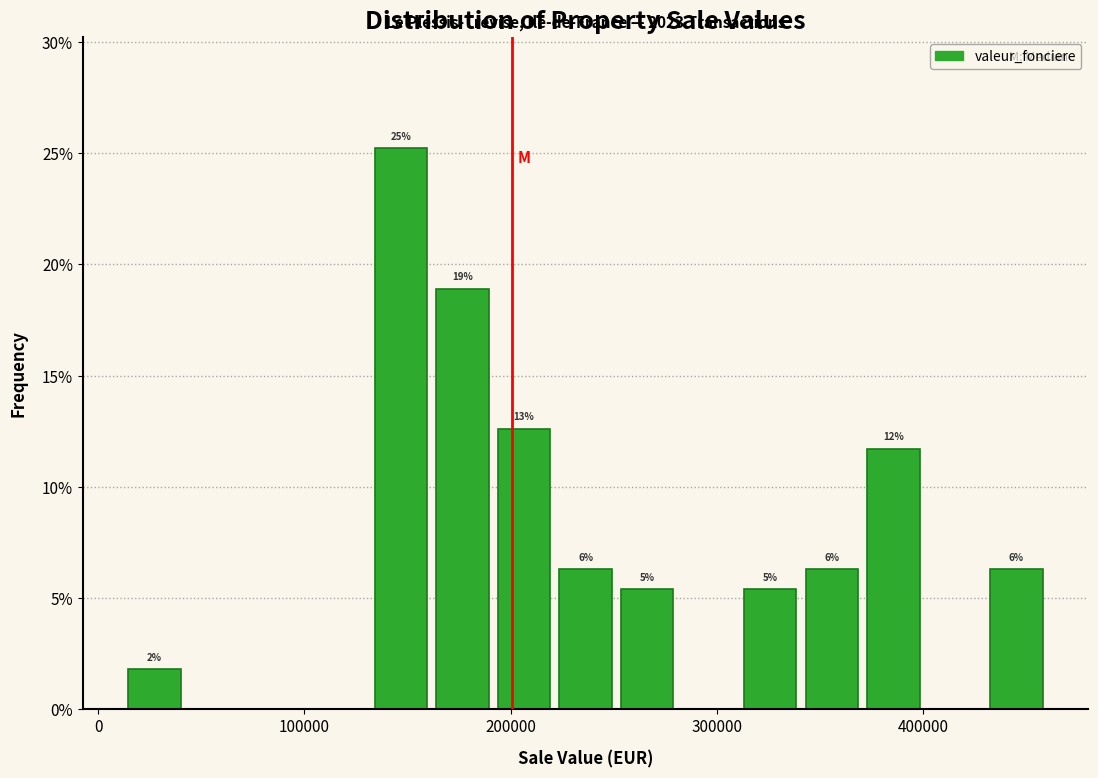

Around what value on the x-axis is the tallest bar? Give the approximate position of its centre, as read against the axis.

150000